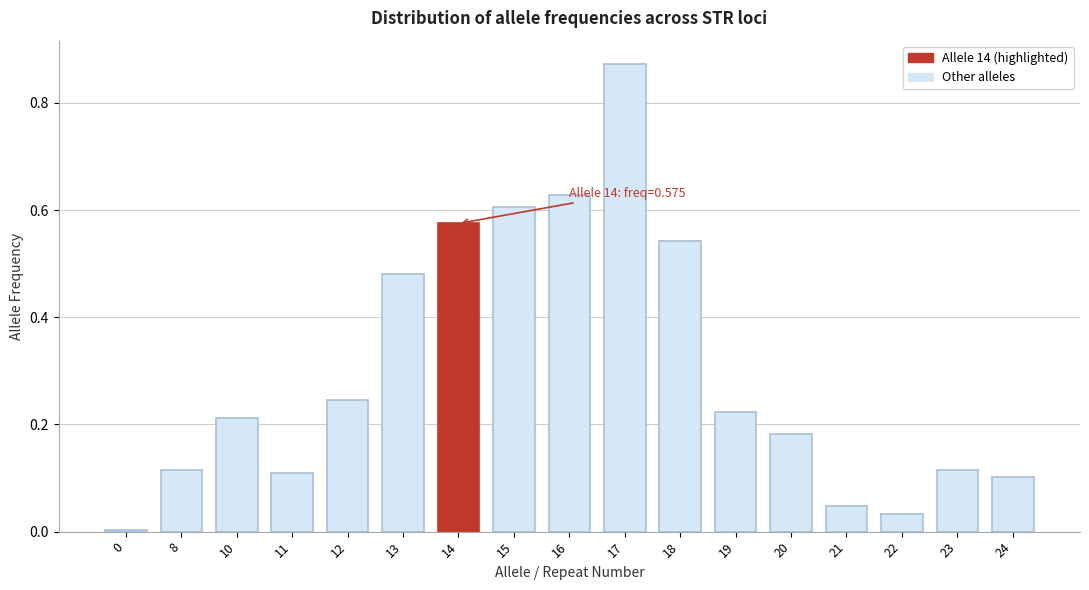

What is the change in value from 14 to 17?

+0.3